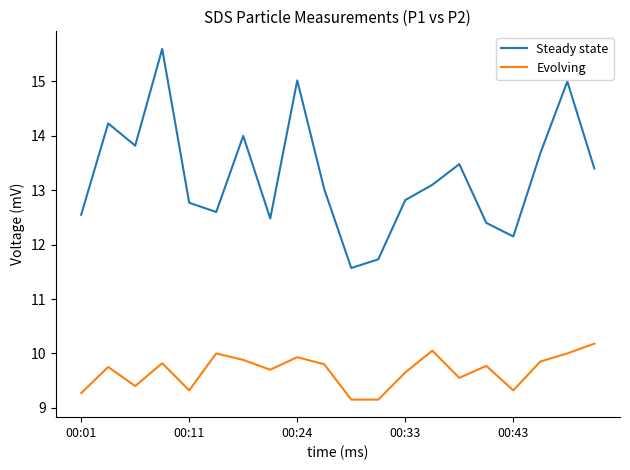

What is the minimum value shown in the chart?

9.2